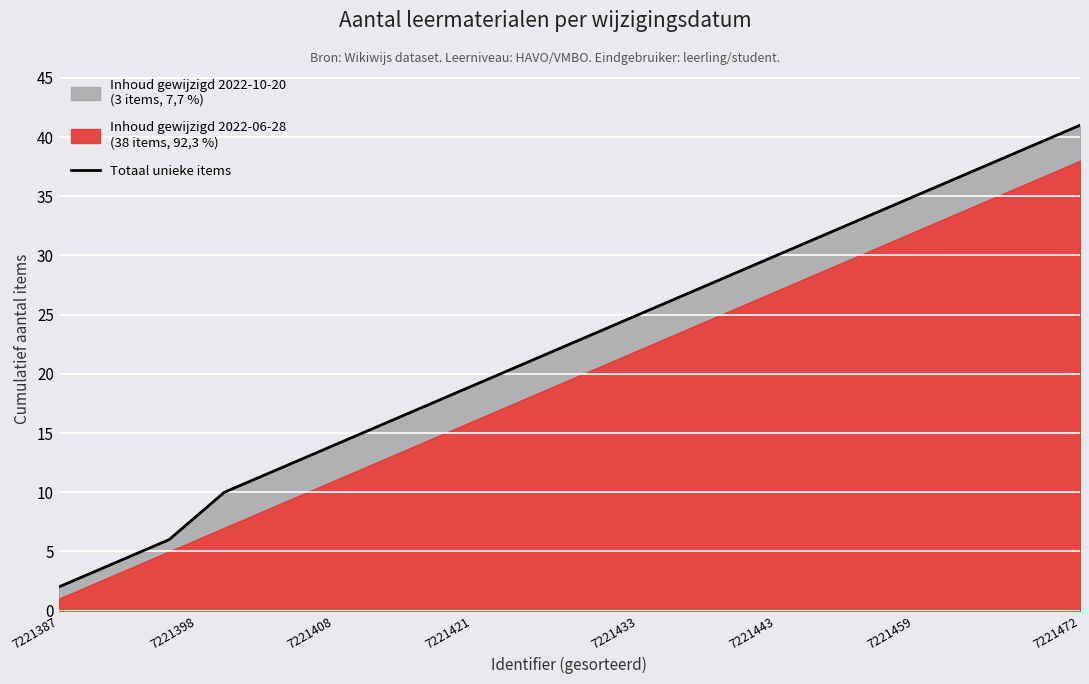

What position from the left is 20?

21